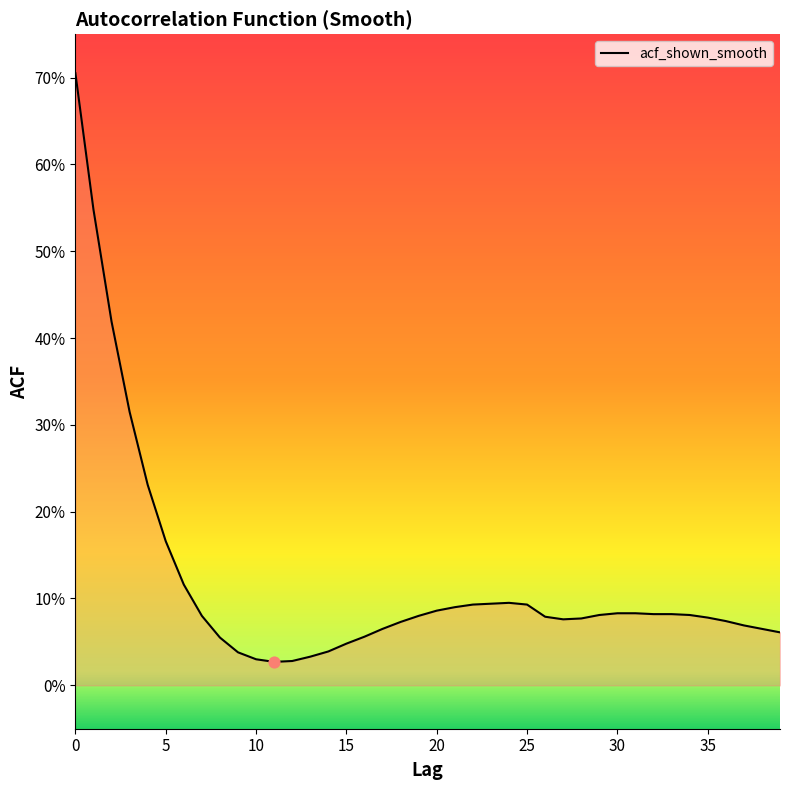

Does the chart have visible grid lines?

No